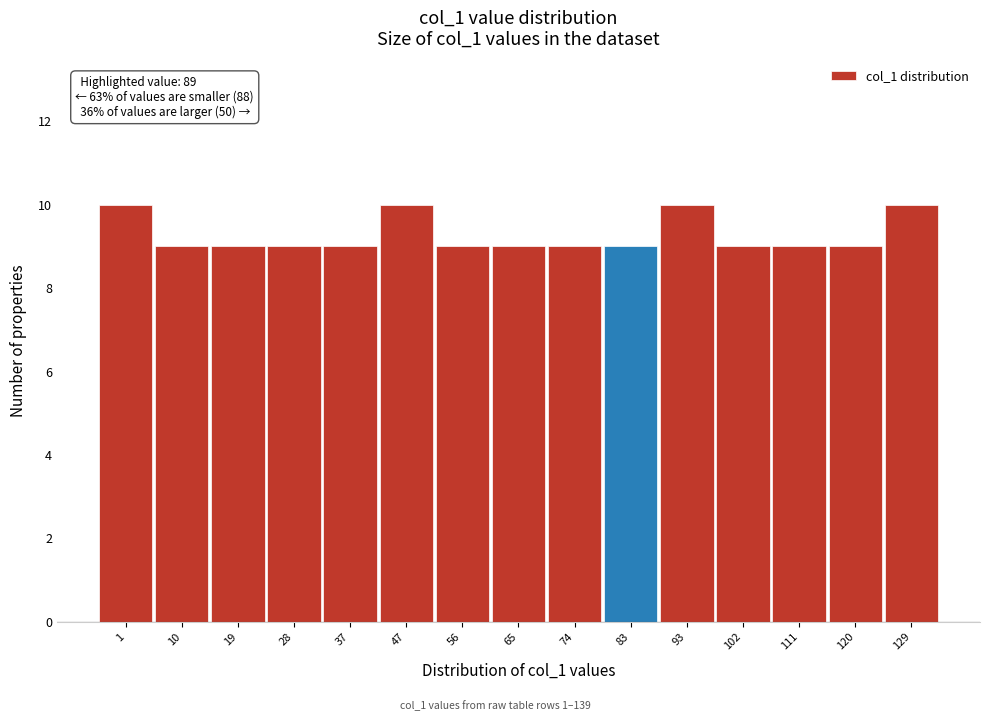

Reading left to right, list all the values displayed in this chart.

10	9	9	9	9	10	9	9	9	9	10	9	9	9	10